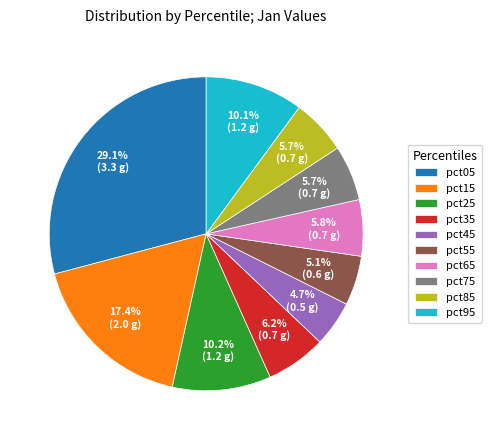

What is the total percentage of pct55 and pct15?

22.5%